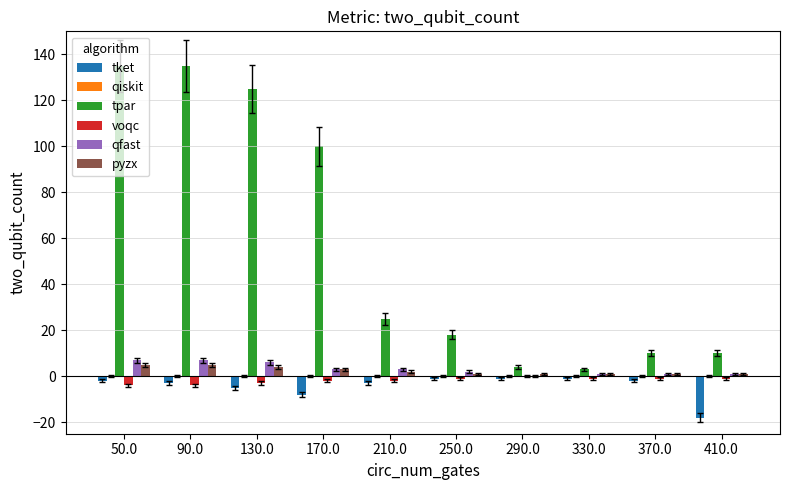

What is the greatest value displayed?

135